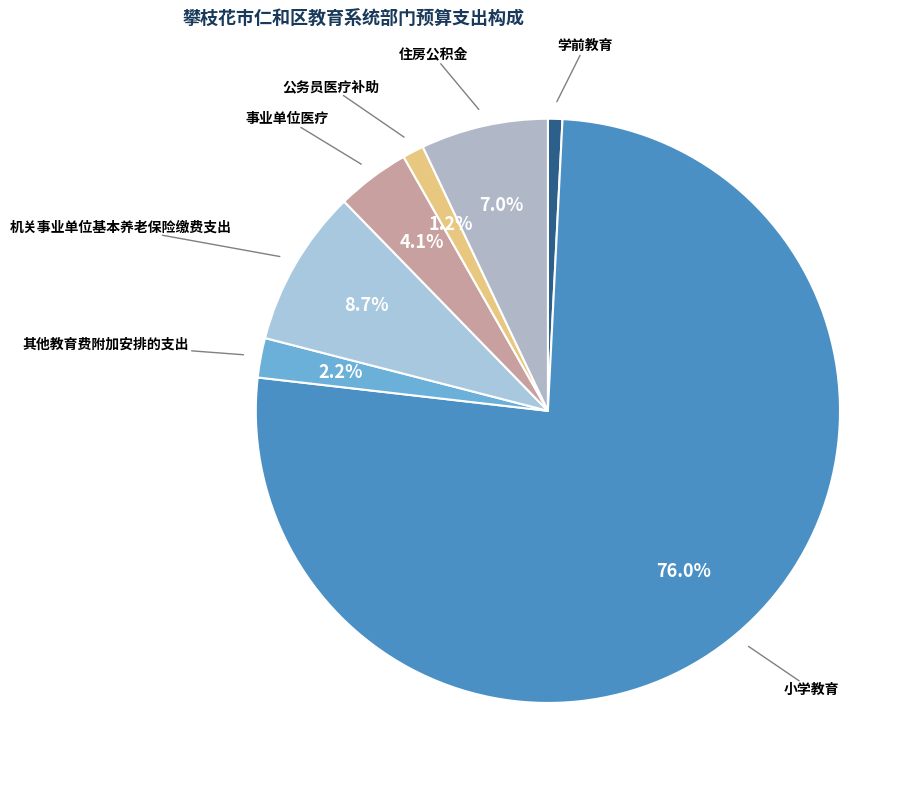

What percentage is NOT represented by 小学教育?

24.0%